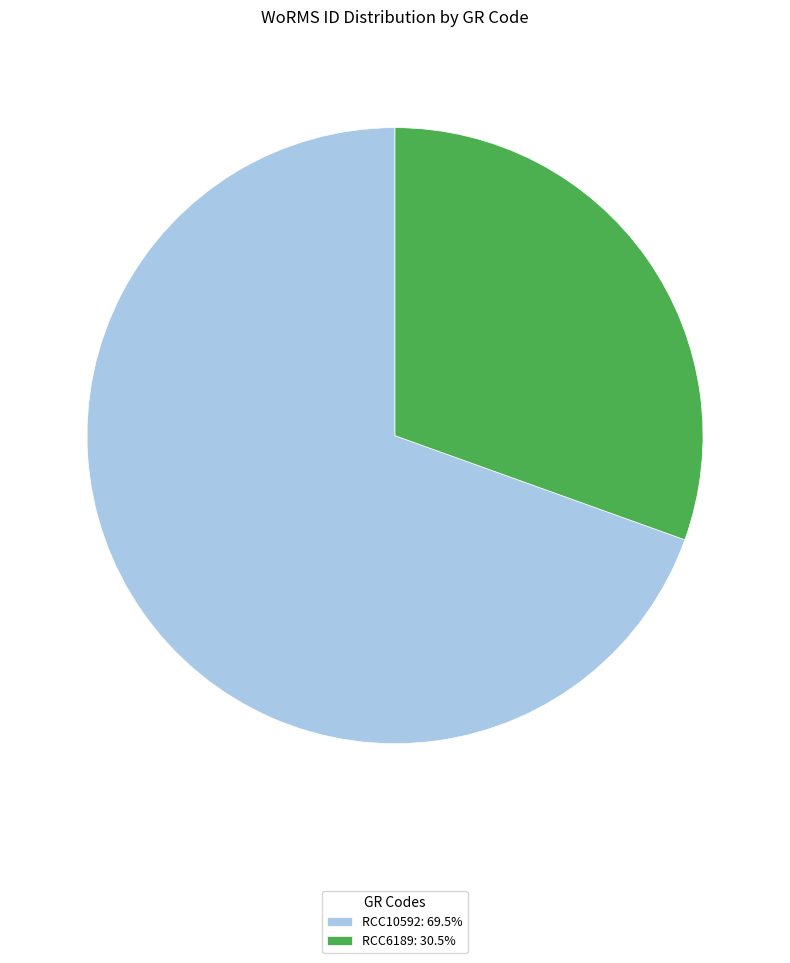

Is there any slice that represents more than half of the pie?

Yes